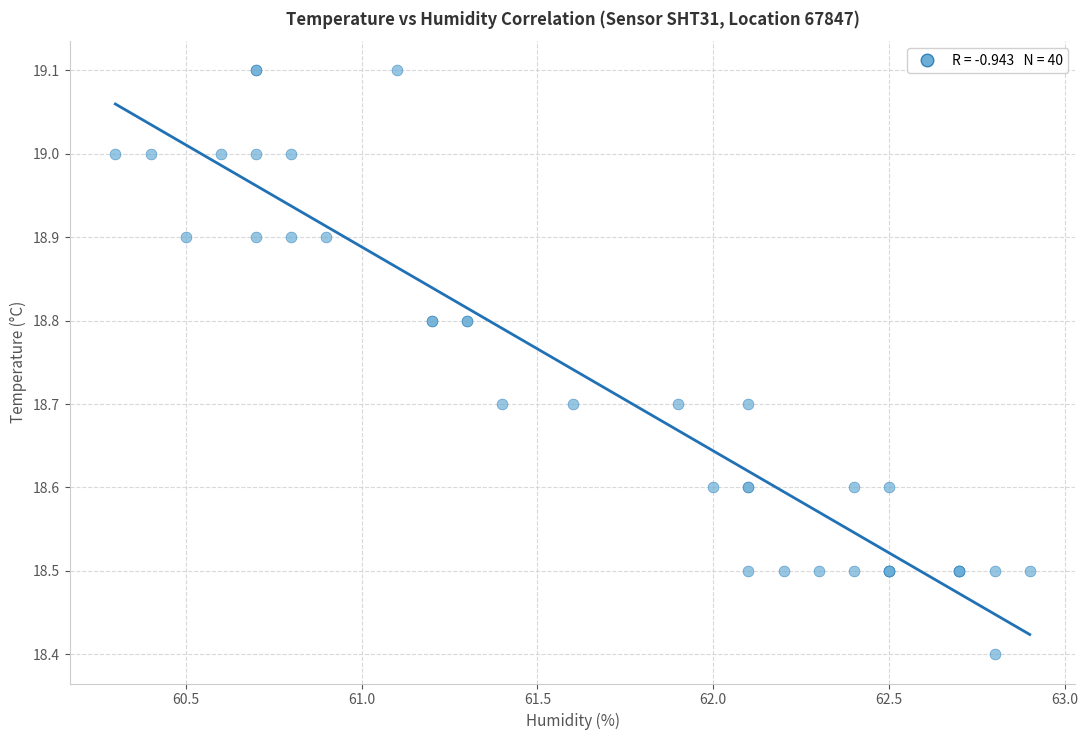

What Y value in the scatter plot is closest to 18?

18.4